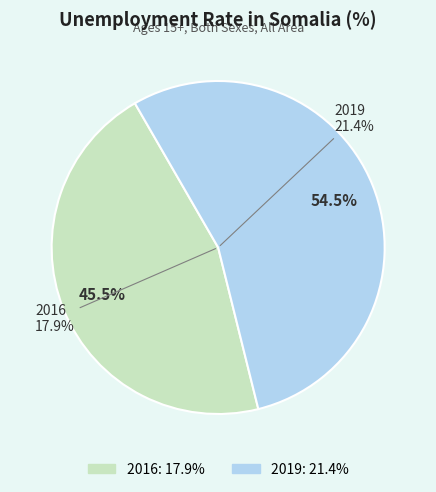

Is it true that 2019 is 43% of the pie?

False